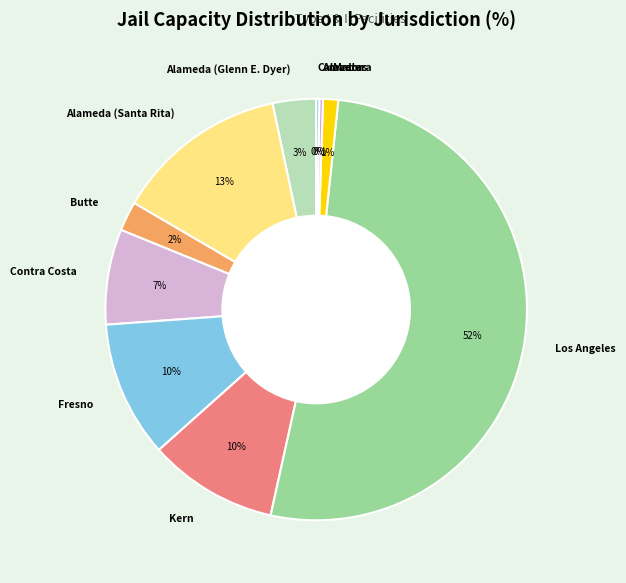

To the nearest percent, what is the average slice percentage?

10%